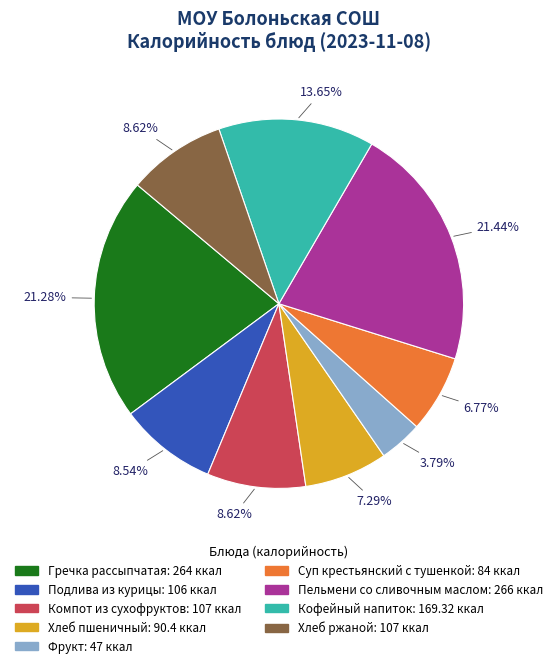

What is the smallest slice in the pie chart?

Фрукт